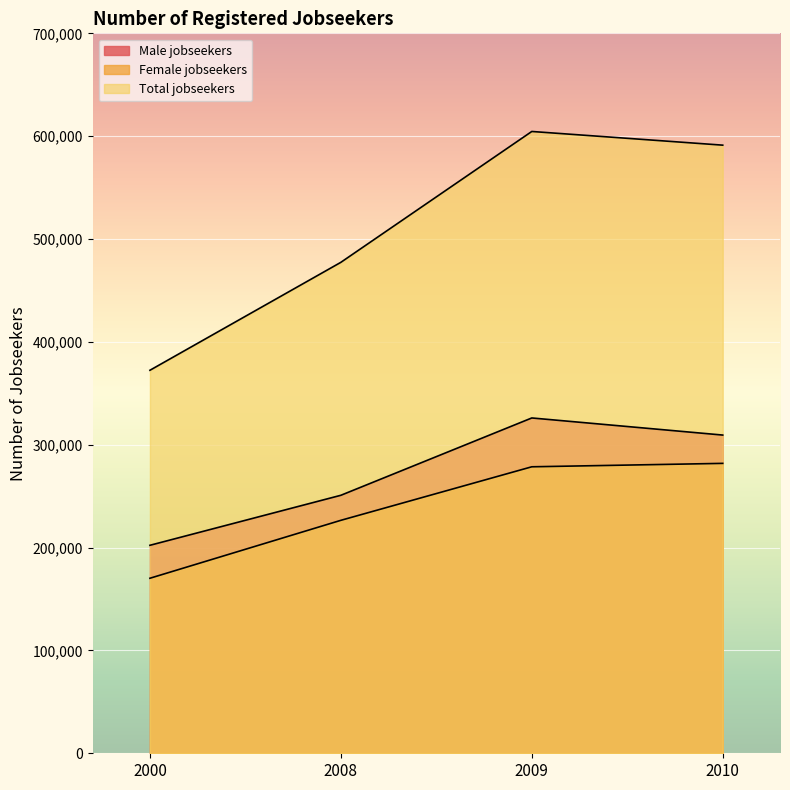

At how many categories does at least one series exceed 523122?

2